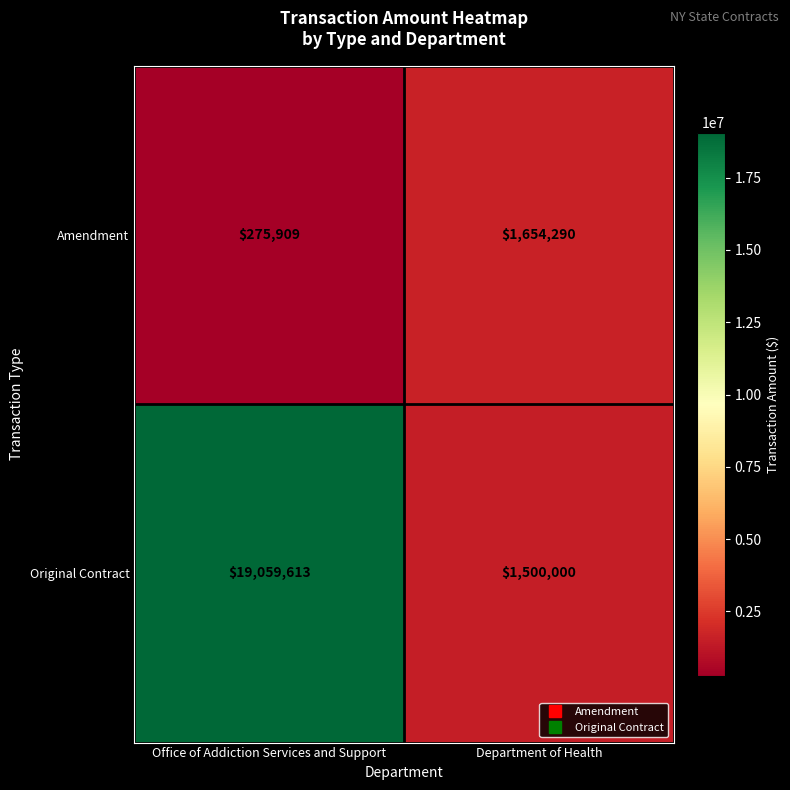

What is the difference between the highest and lowest values at Office of Addiction Services and Support?

18783704